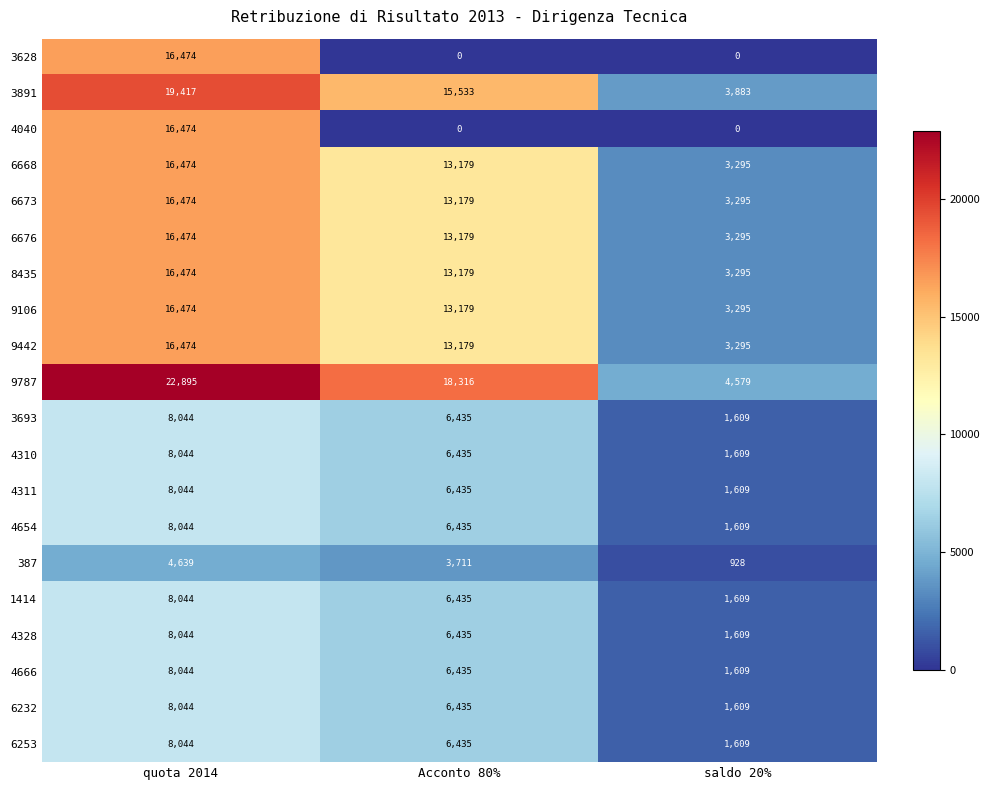

Which category has the highest value in the 1414 series?

quota 2014